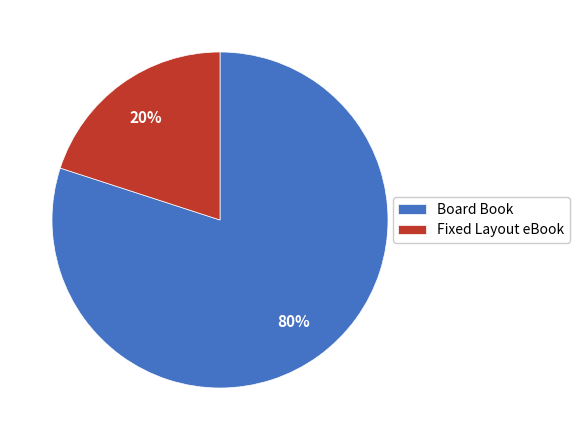

What is the majority slice?

Board Book